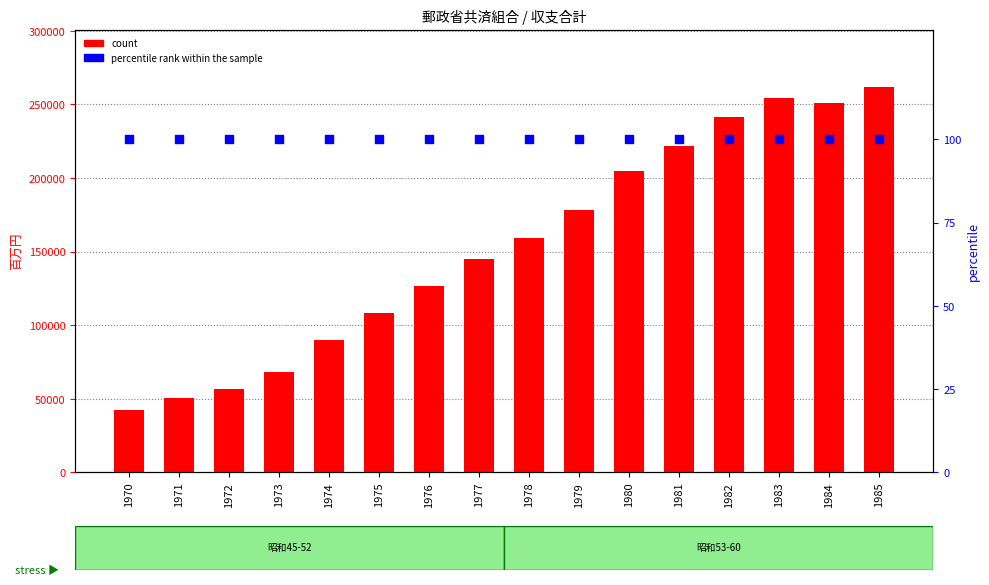

What are all the series names shown in the legend?

count, percentile rank within the sample